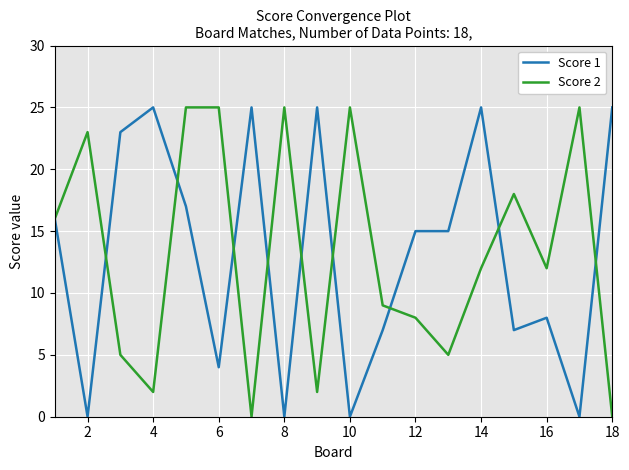

What is the maximum value for Score 1?

25